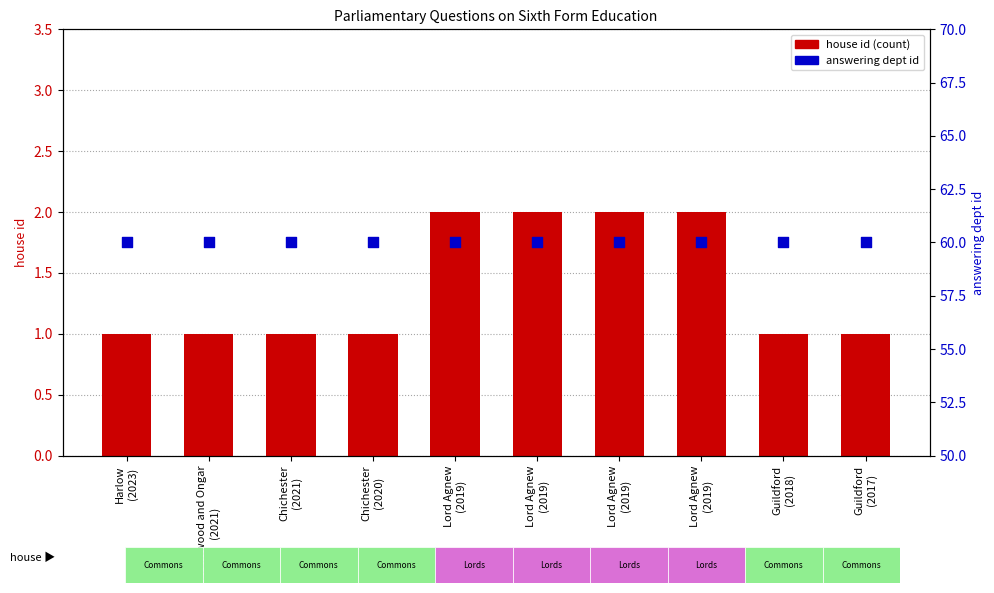

What is the total value across all series at Lord Agnew
(2019)?

62